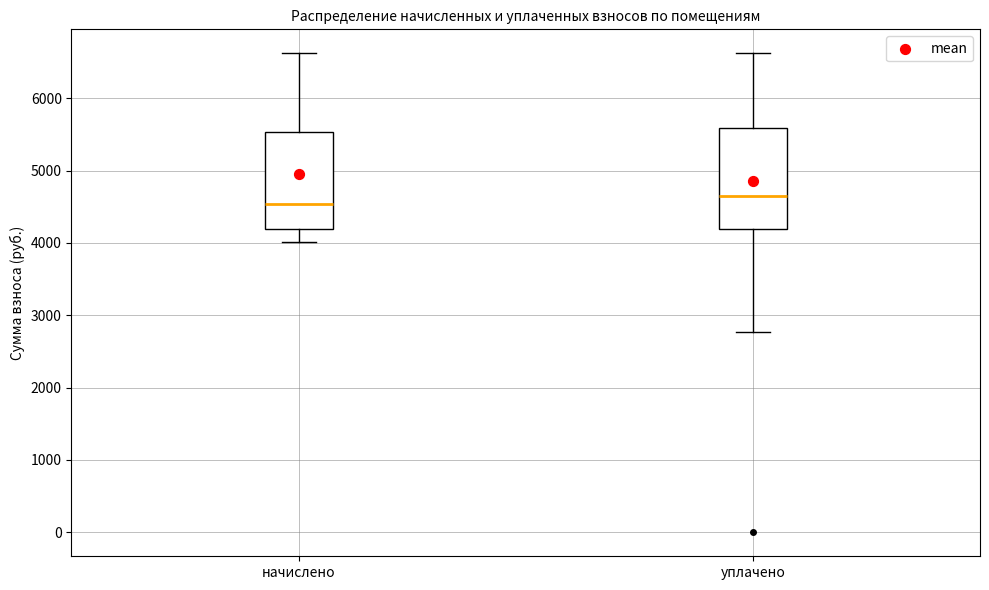

Reading left to right, transcribe this box plot: for each box, give where its median line is, the range the box spans, and where its two whiskers end, as read against the y-axis. The values are not printed on the chart, so give them approximately, as read against the axis.

начислено: median 4500, box 4200 to 5500, whiskers 4000 to 6600
уплачено: median 4600, box 4200 to 5600, whiskers 2800 to 6600